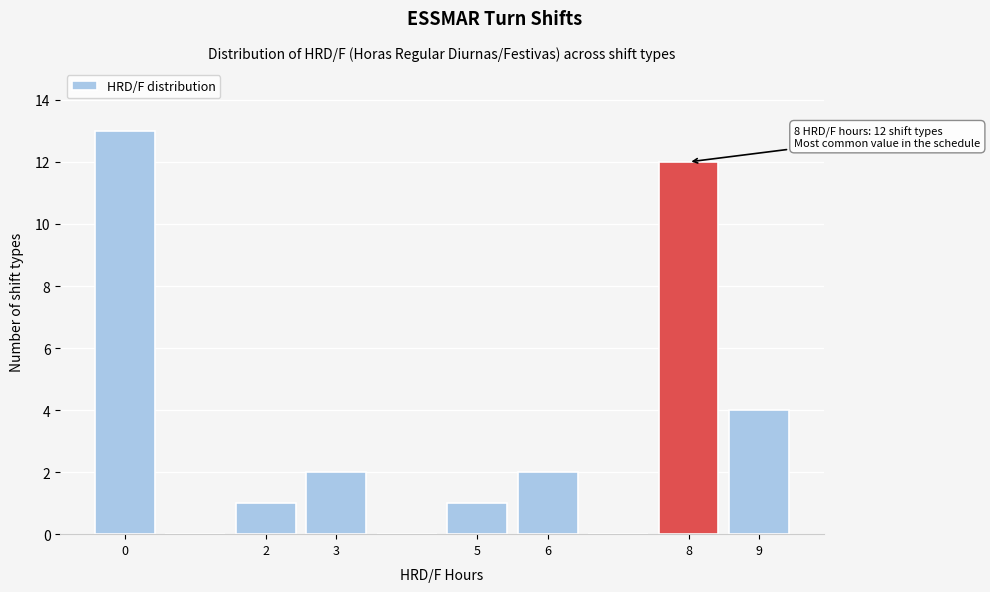

Which range on the x-axis has the tallest bar?

-0.5 to 0.5